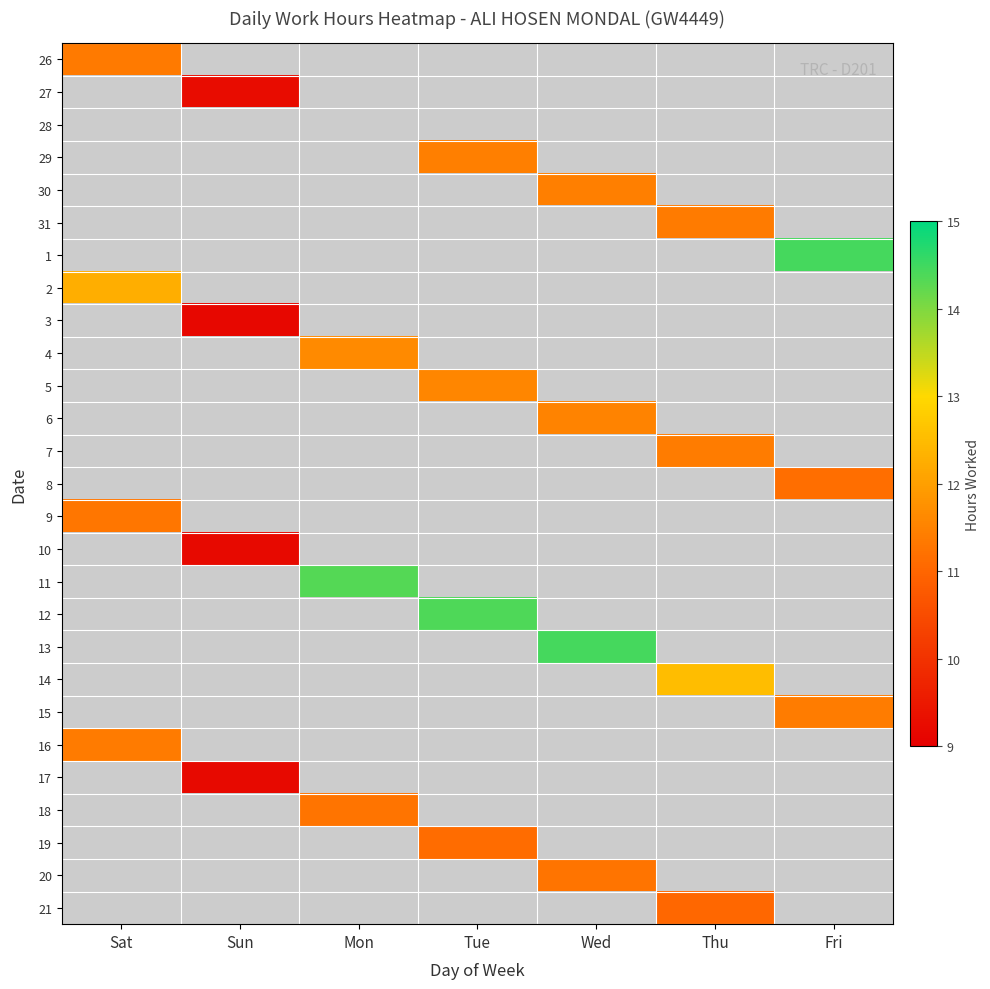

What is the spread (max minus min) of values at Sat?

1.0